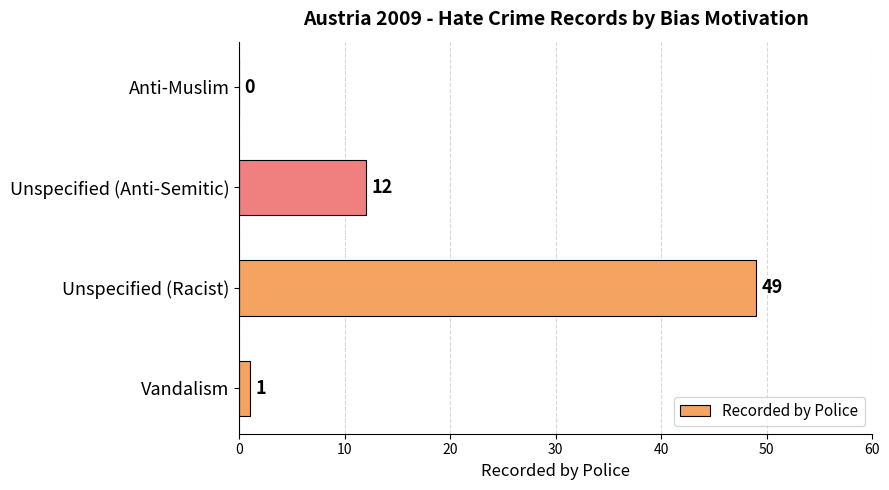

What is the approximate value at Unspecified (Racist), to the nearest 10?

50